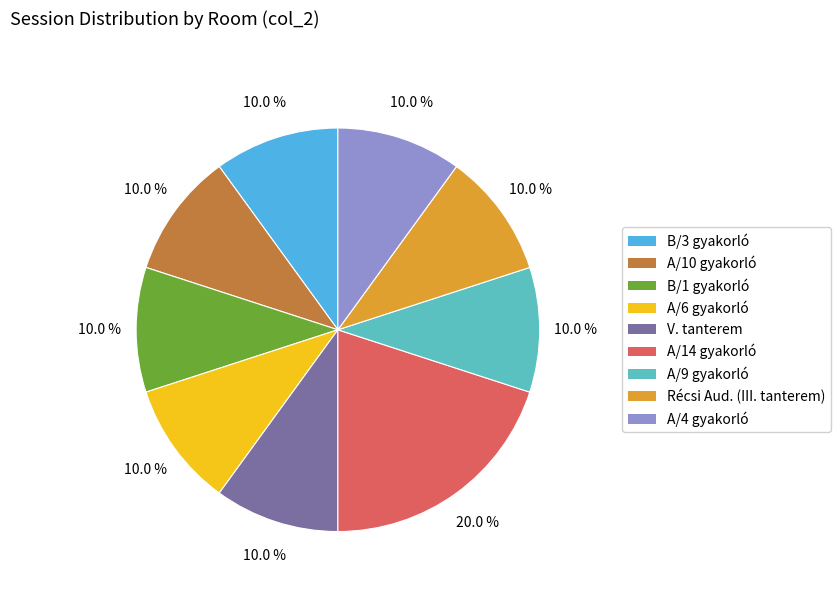

To the nearest percent, what percentage of the pie is A/10 gyakorló?

10%